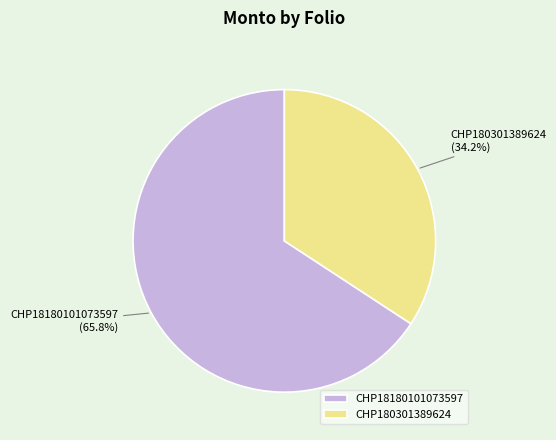

What is the ratio of the value at CHP180301389624 to the value at CHP18180101073597?

0.5